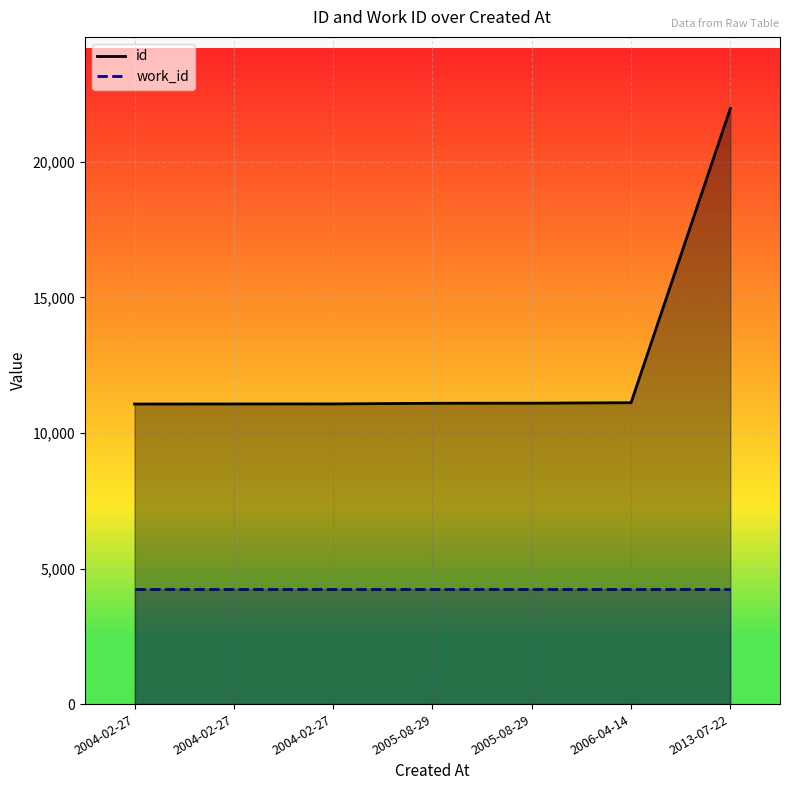

What is the sum of the values at 2006-04-14 and 2005-08-29?

22213